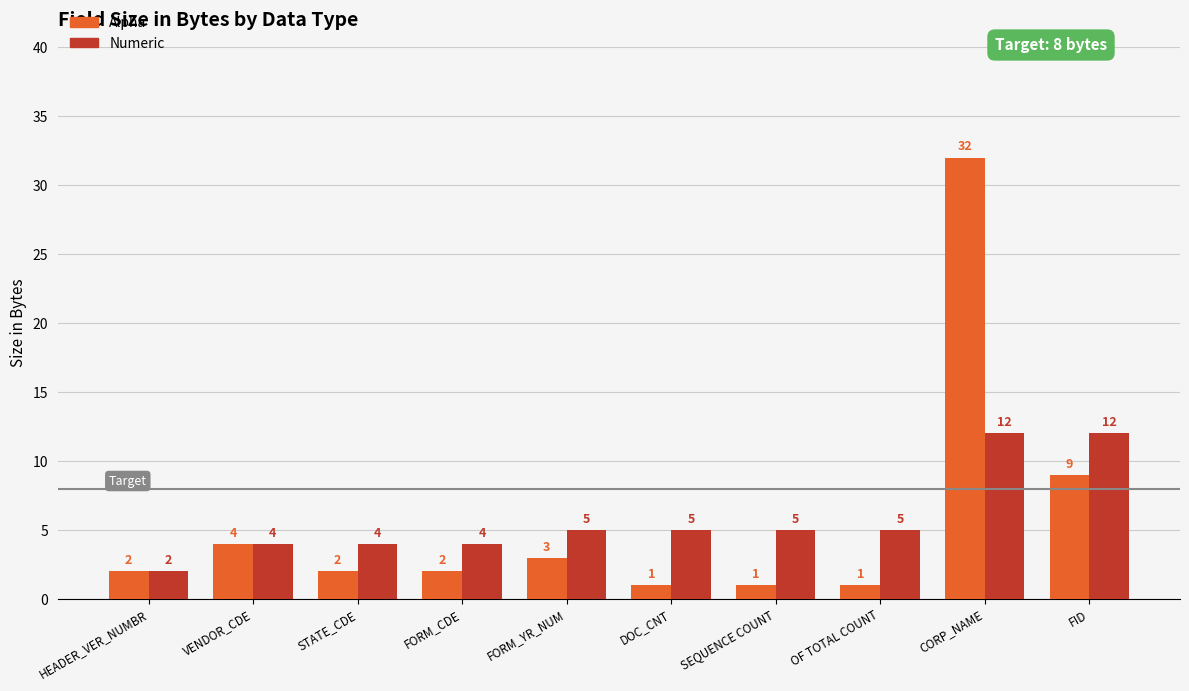

How many values in the Alpha series are below 2?

3